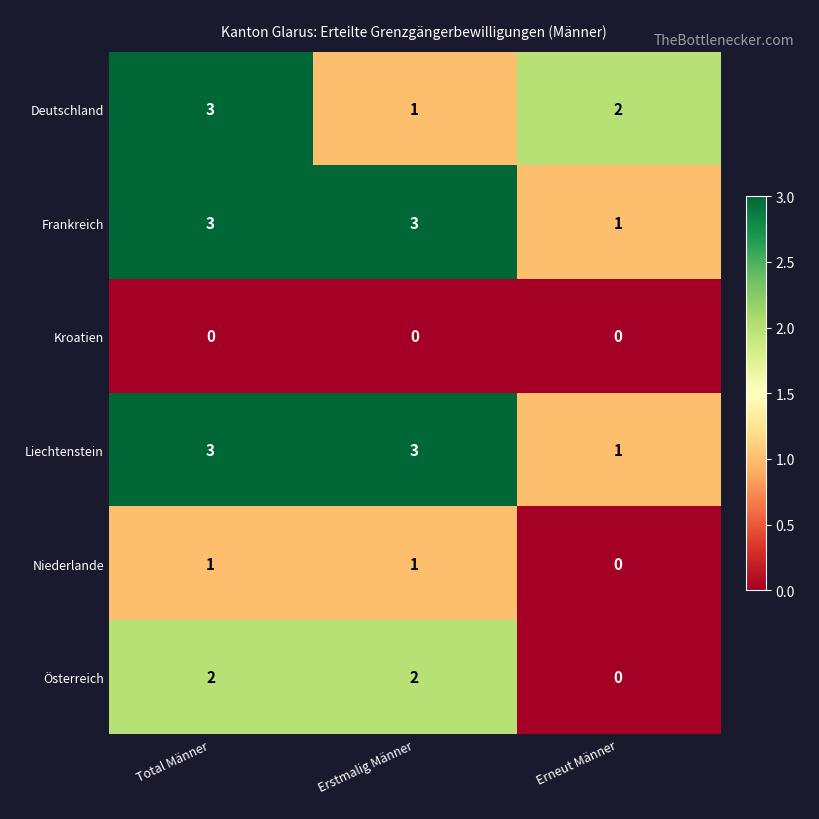

How many distinct data groups are displayed?

6